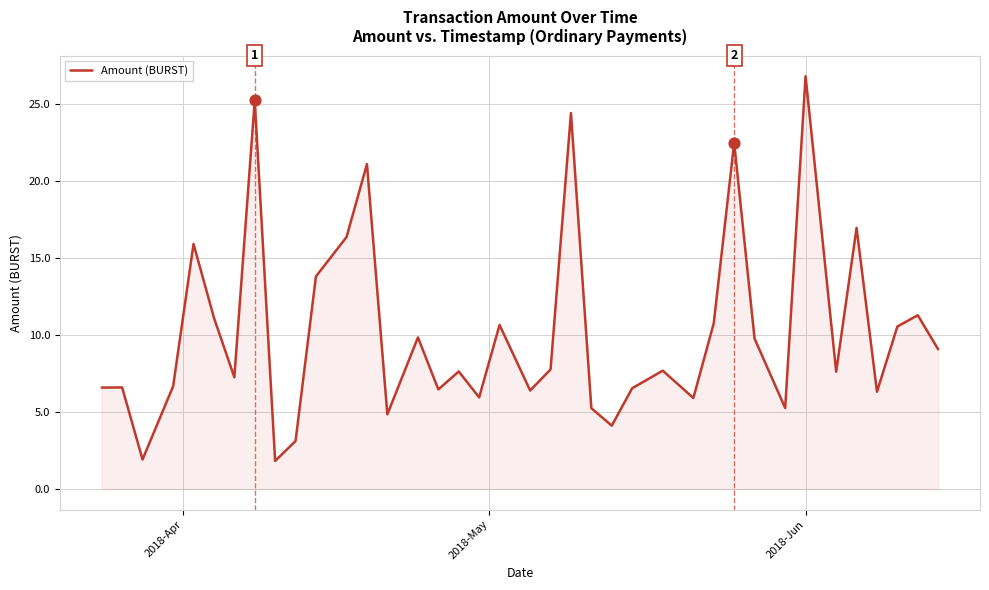

What is the greatest value displayed?

26.8